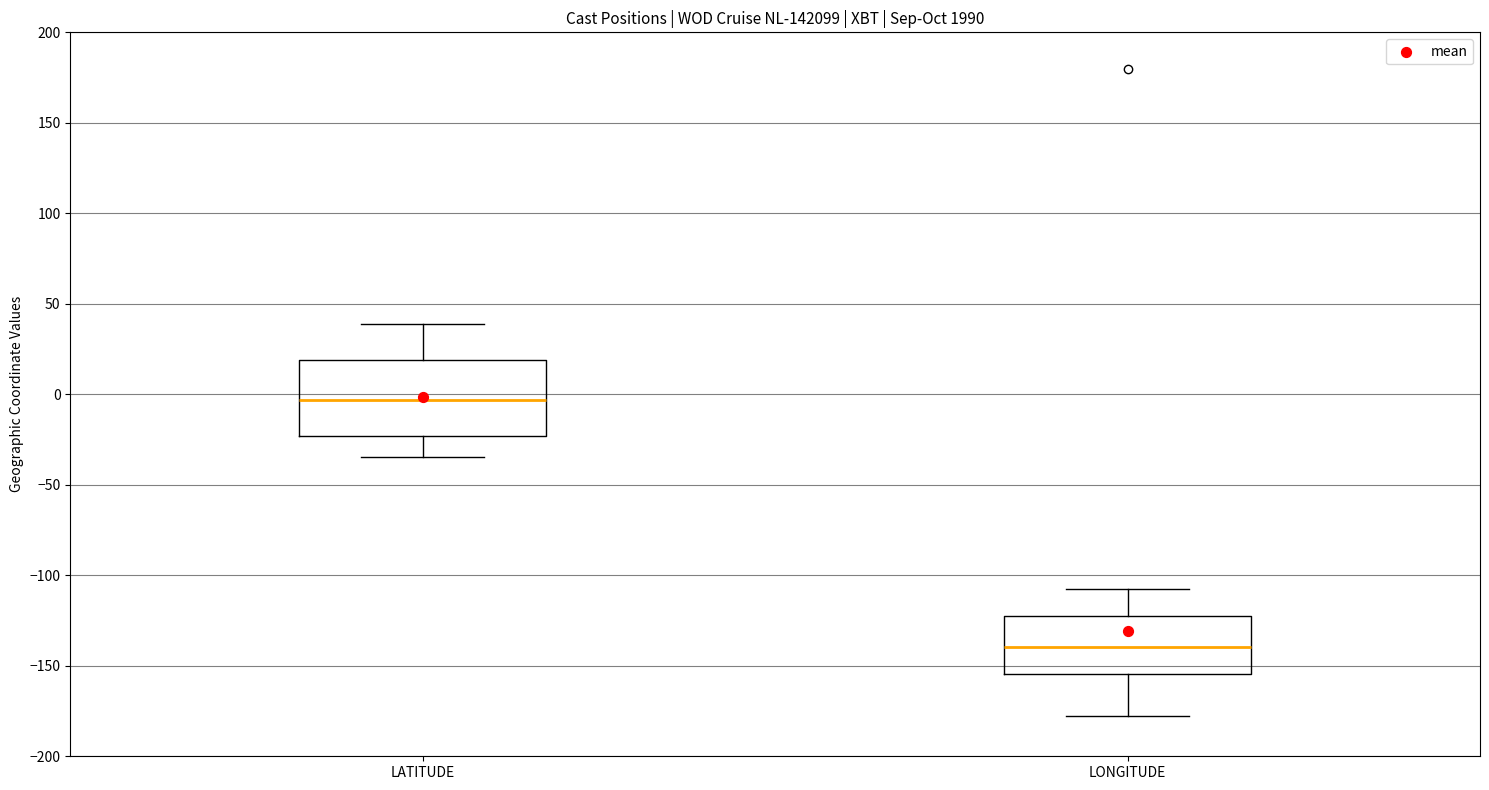

Which box has the highest median line?

LATITUDE